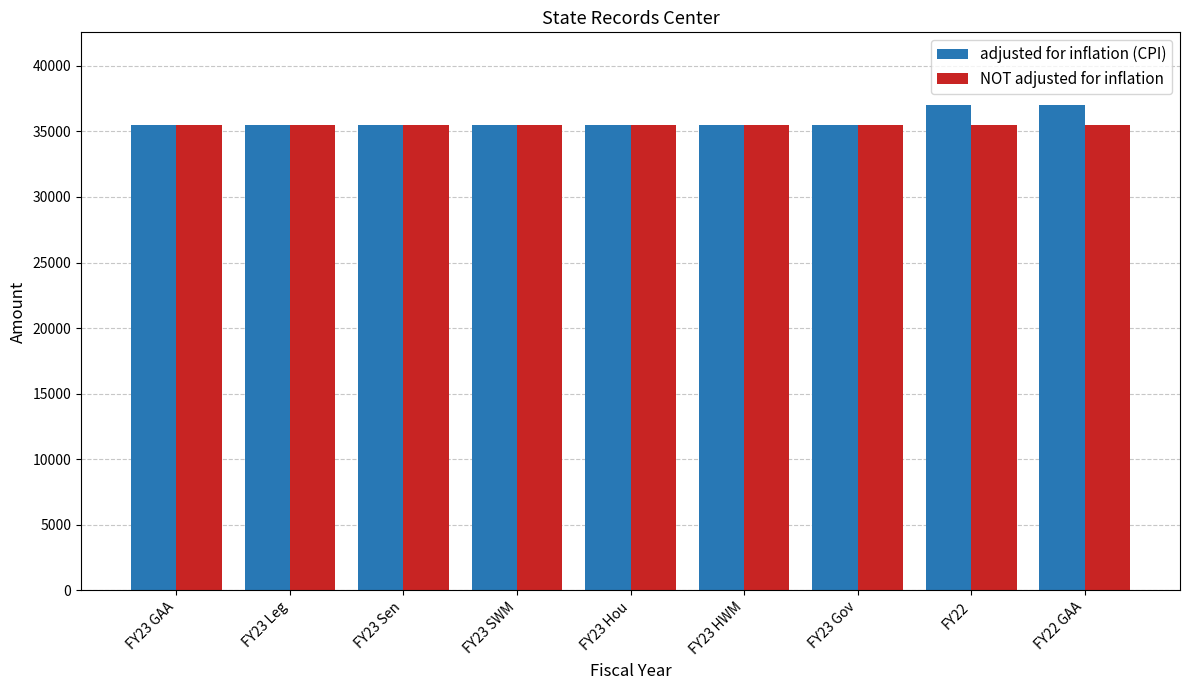

What position from the left is FY23 HWM?

6